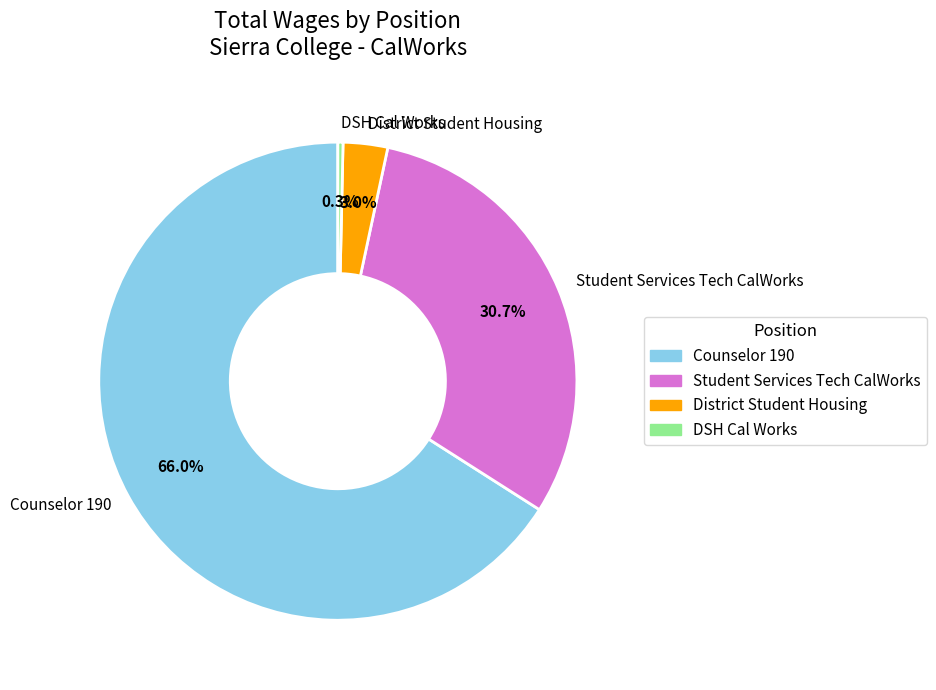

Which slice is the smallest?

DSH Cal Works